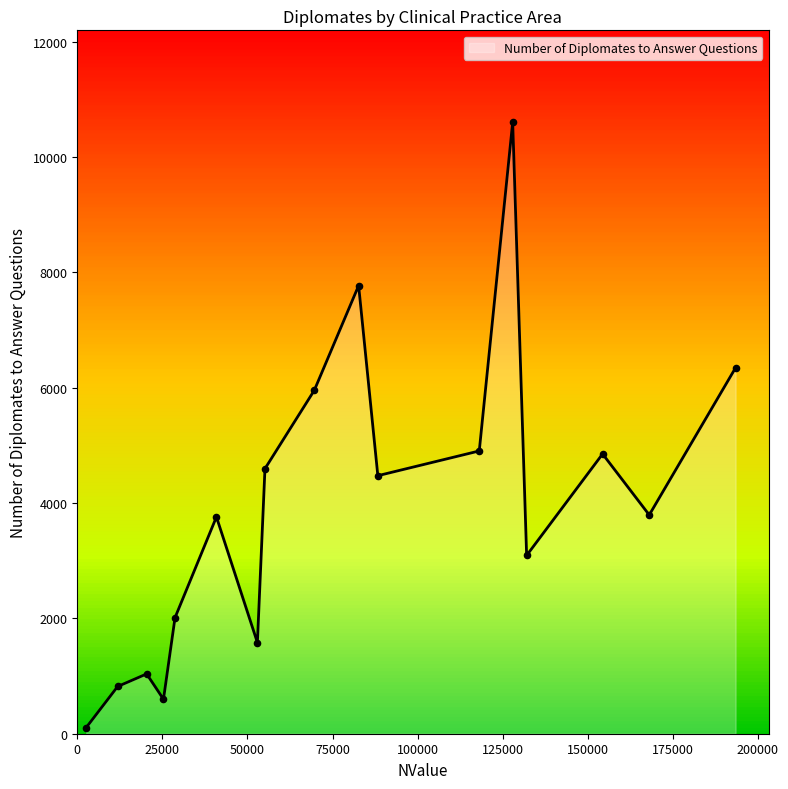

What is the maximum value shown in the chart?

10605